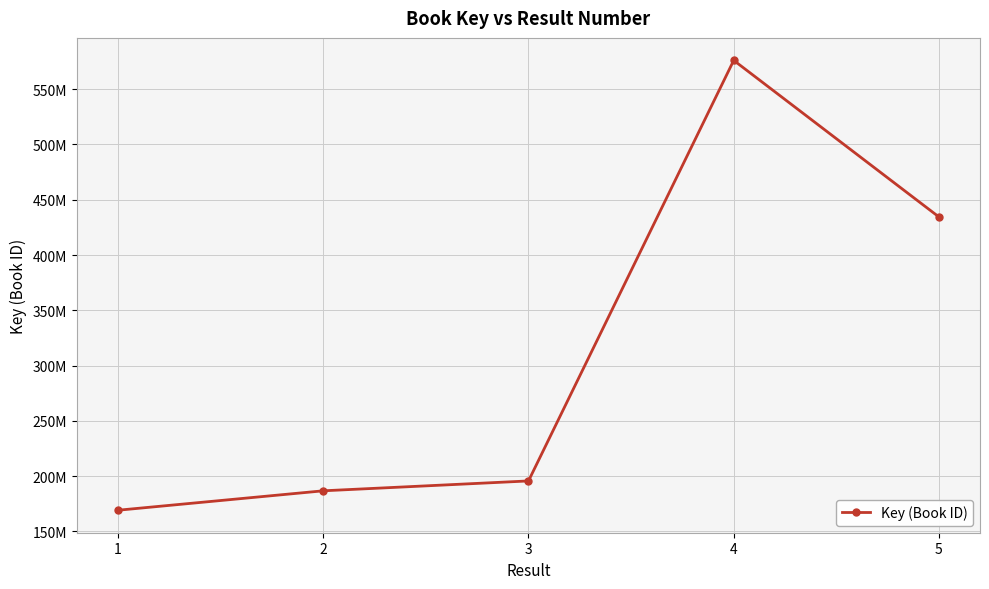

Does the chart have visible grid lines?

Yes